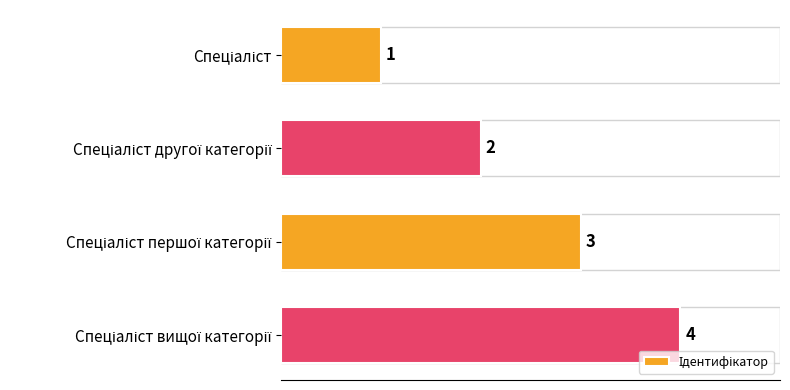

What is the maximum value shown in the chart?

4